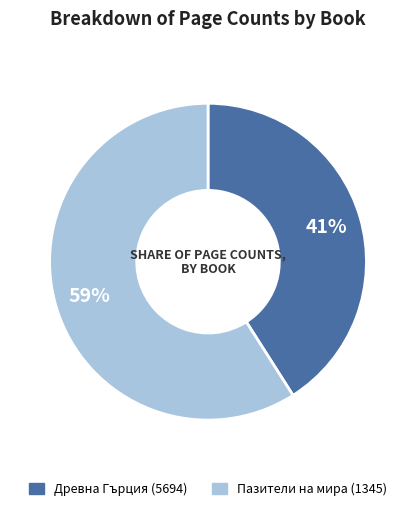

Which slice is the largest?

Пазители на мира (1345)